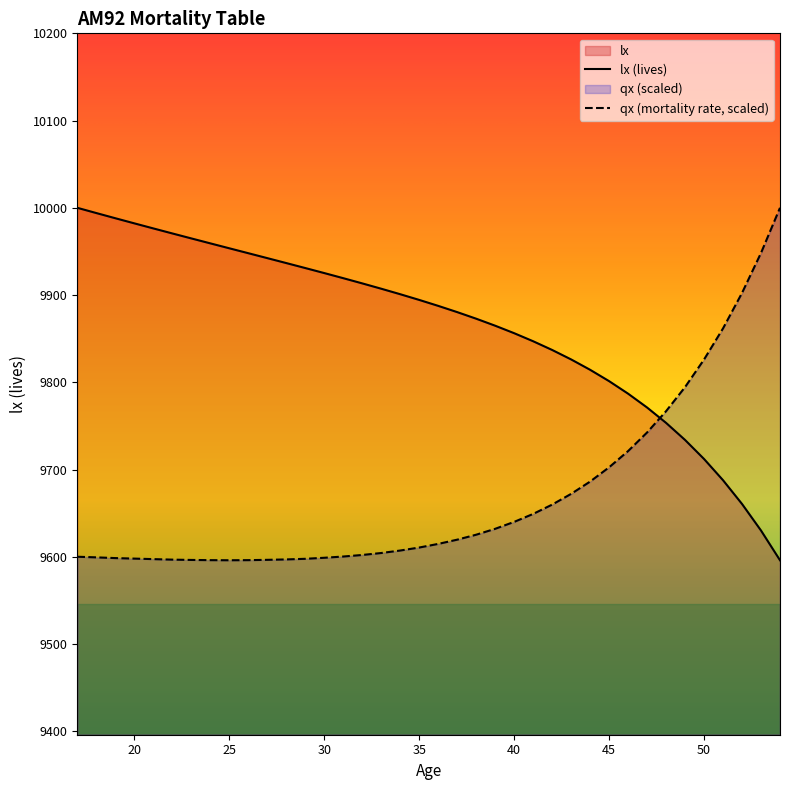

How many distinct data groups are displayed?

2